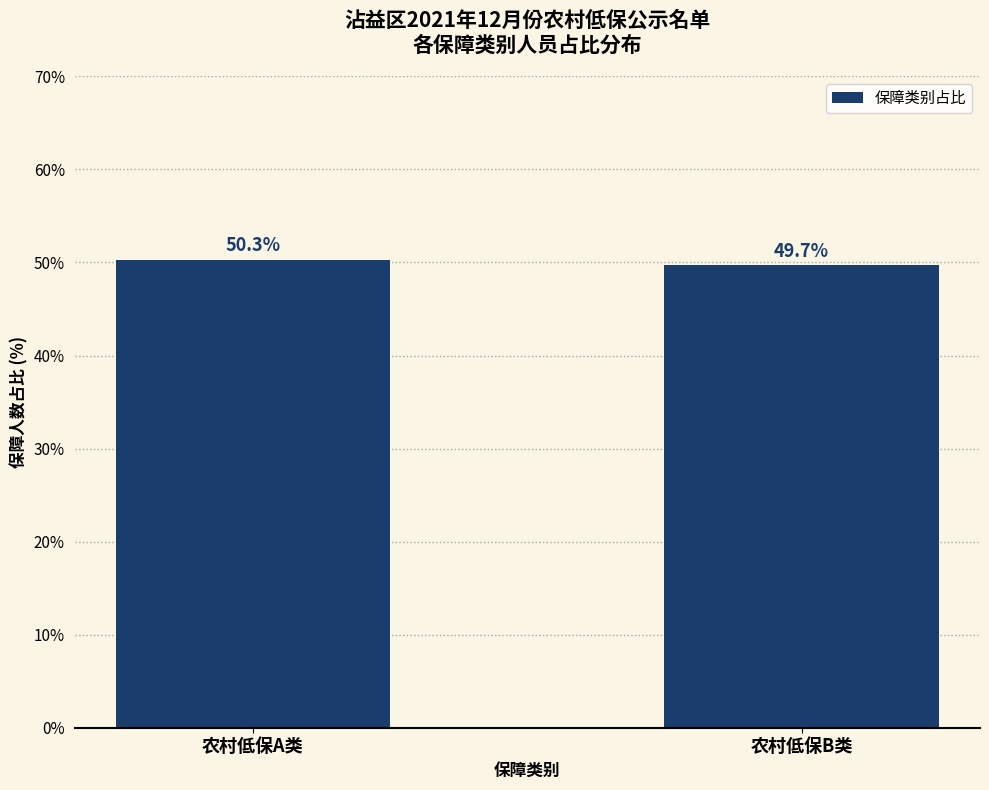

How many data points are less than 50?

1